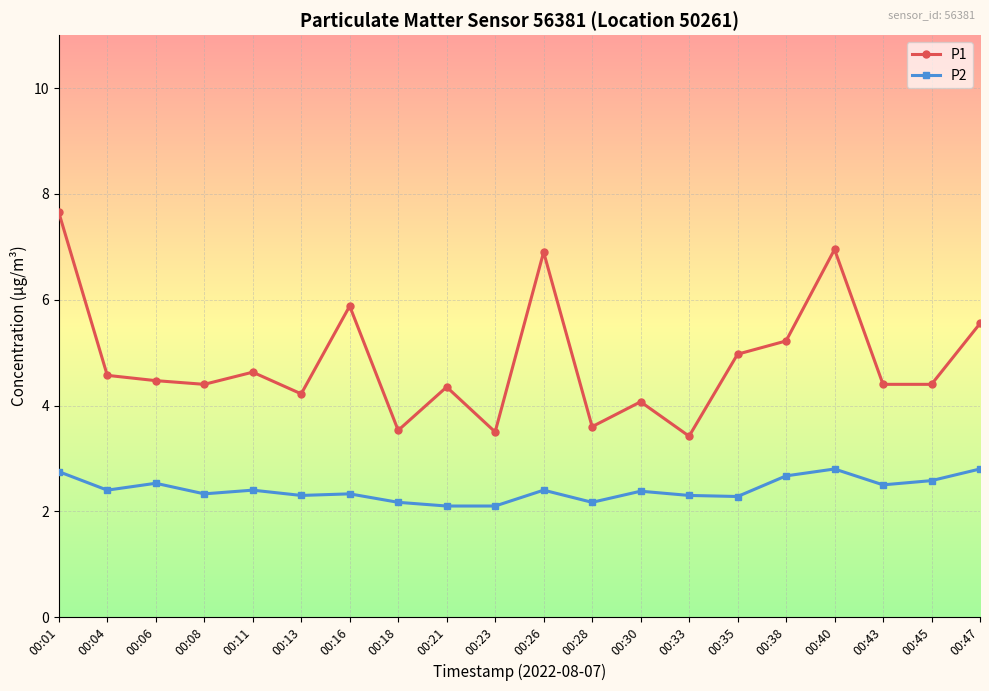

What is the difference between the P2 values at 00:28 and 00:43?

0.3